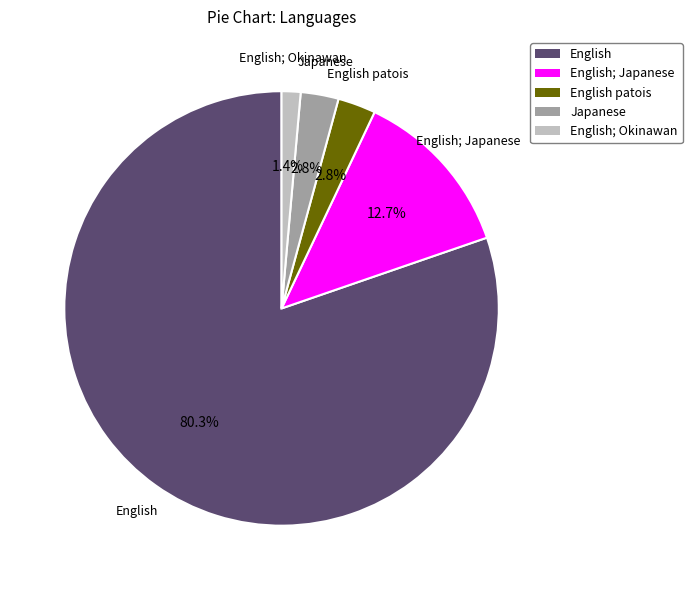

Between English and English; Okinawan, which is larger?

English